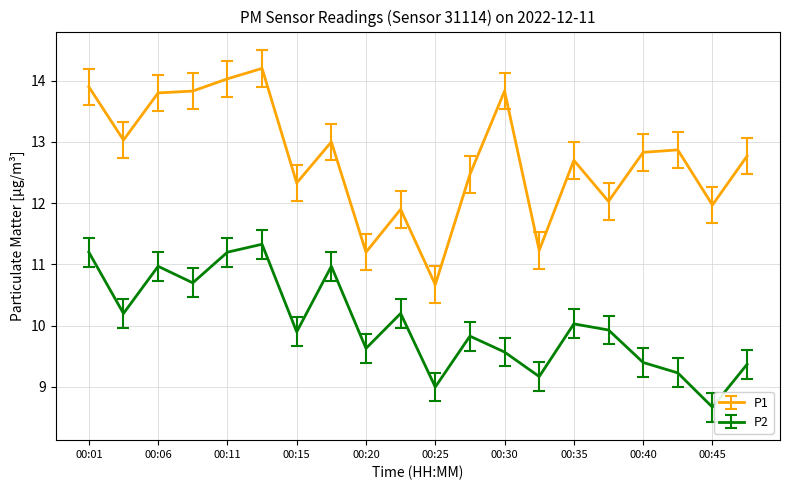

What is the minimum value for P2?

8.7